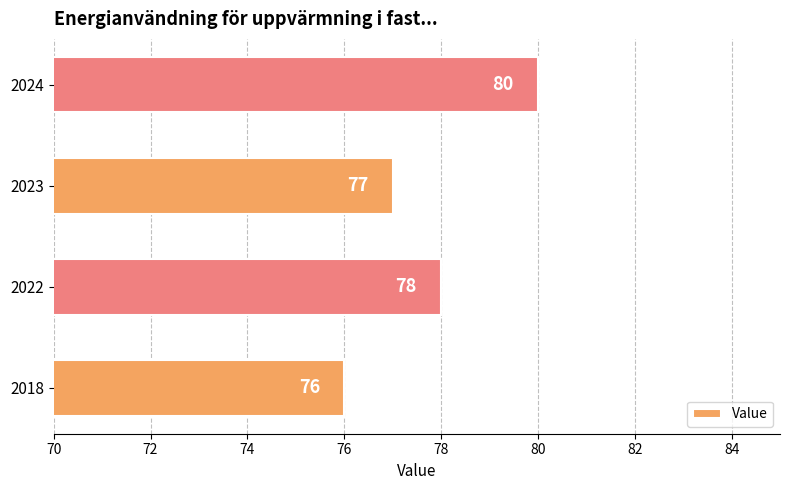

How many data points are less than 78?

2